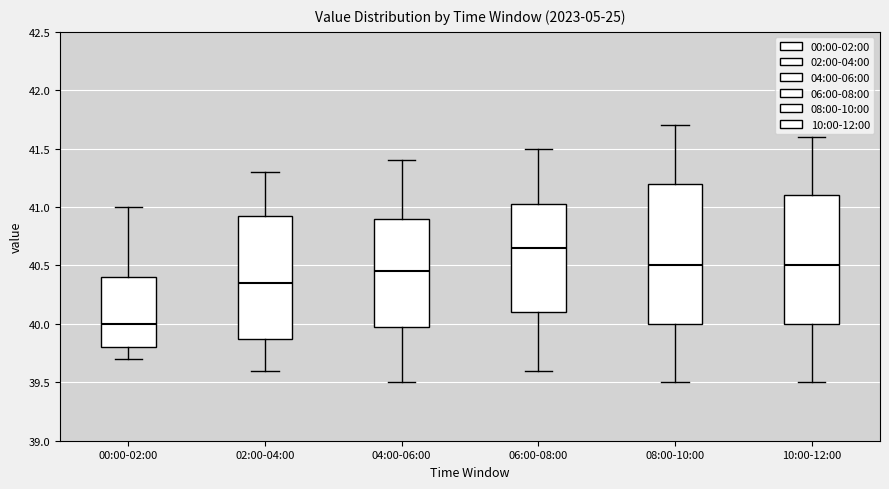

Where is the upper edge of the box for 10:00-12:00 on the y-axis? The values are not printed on the chart, so give them approximately, as read against the axis.

41.10